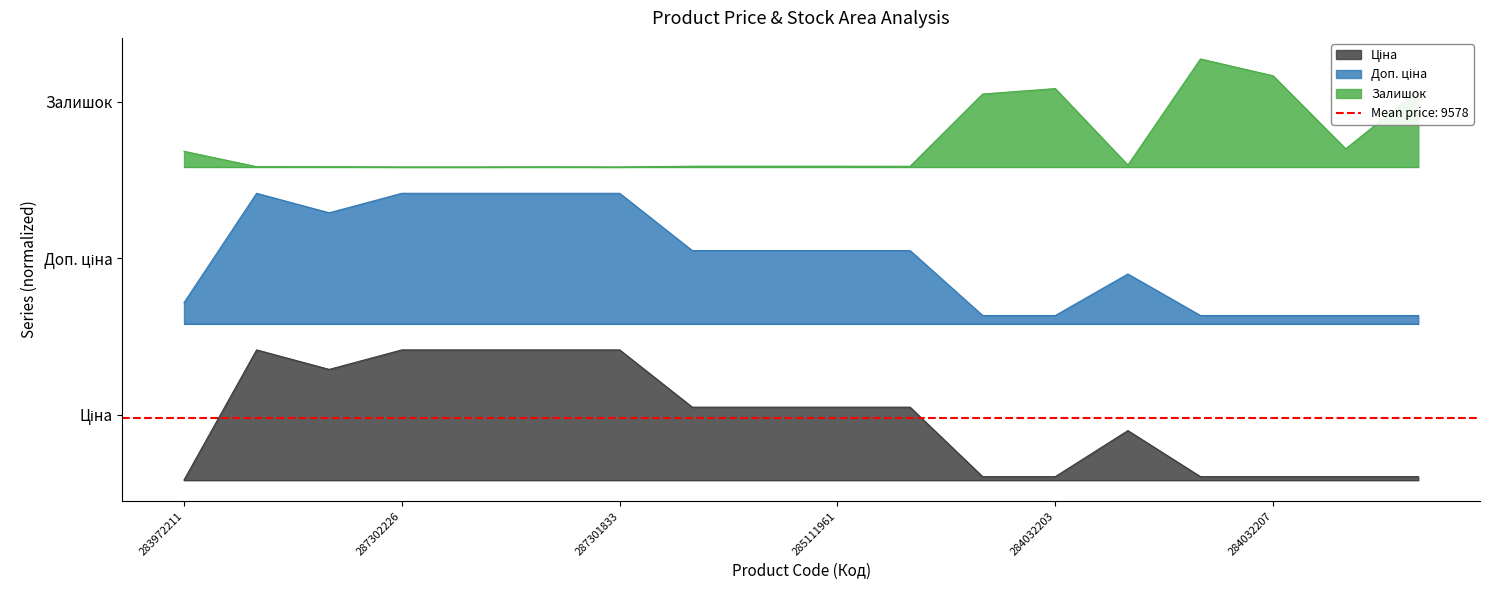

True or false: Залишок has more than 2 points higher than both neighbors.

True